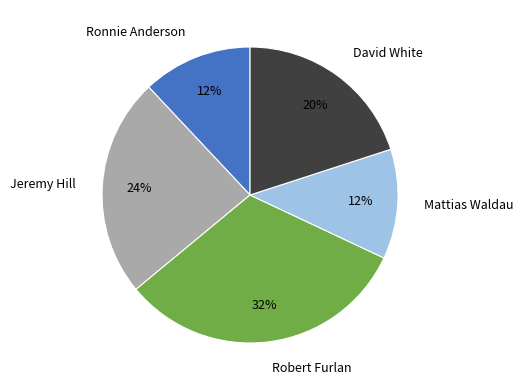

Count the number of slices in the pie.

5